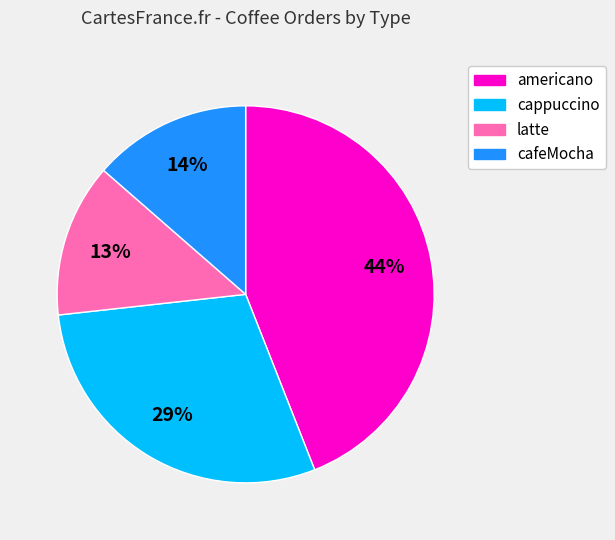

Does americano represent more than half of the total?

No